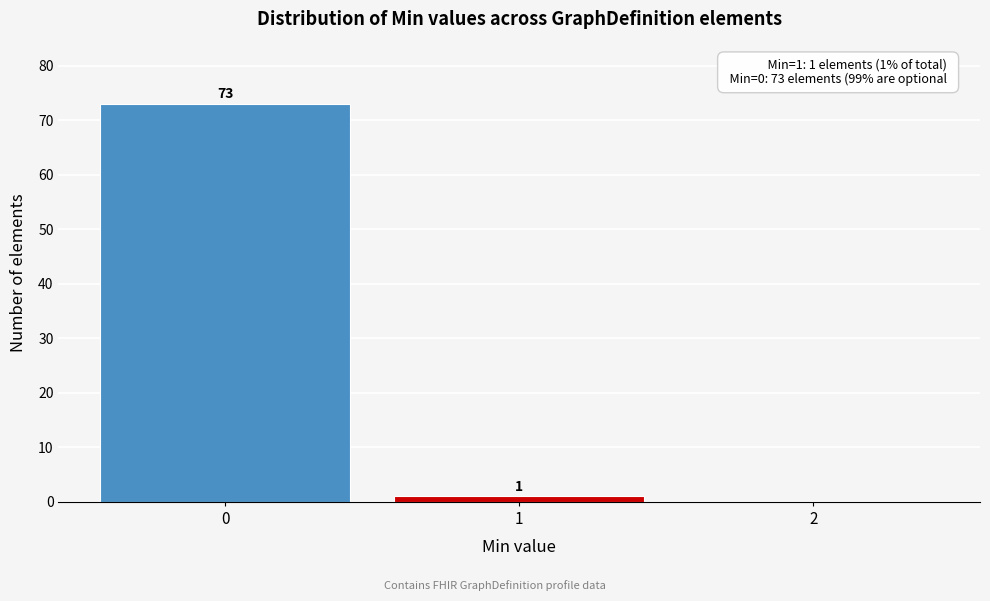

Reading left to right, list all the values displayed in this chart.

0=73	1=1	2=0